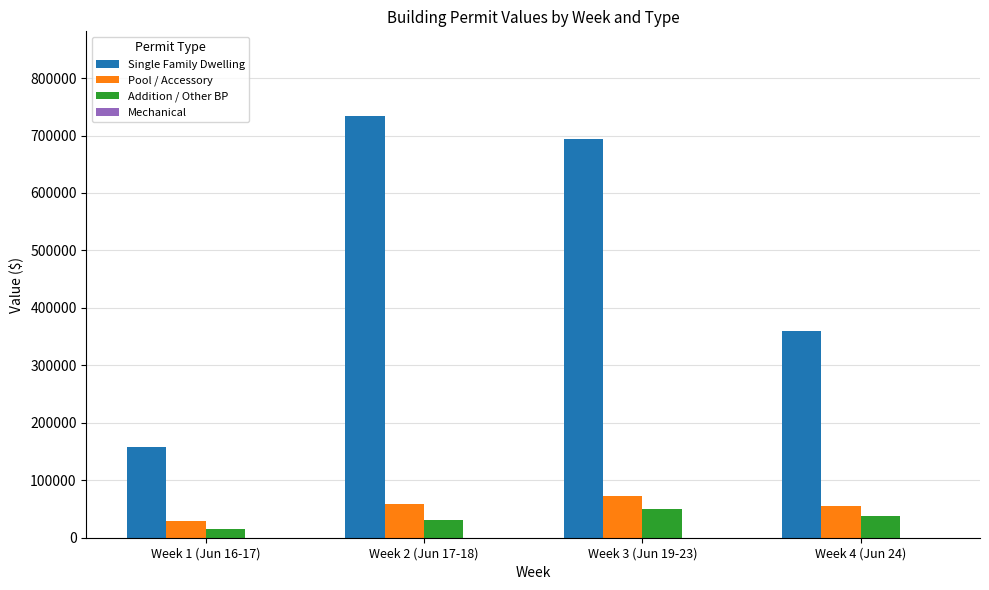

What is the total value across all series at Week 4 (Jun 24)?

451435